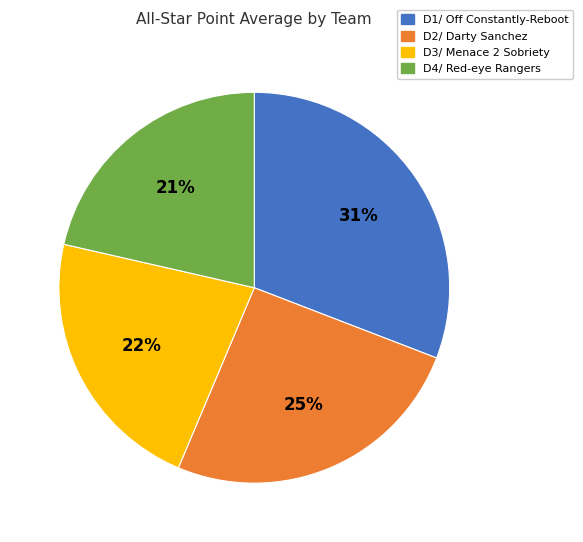

To the nearest percent, what is the average slice percentage?

25%